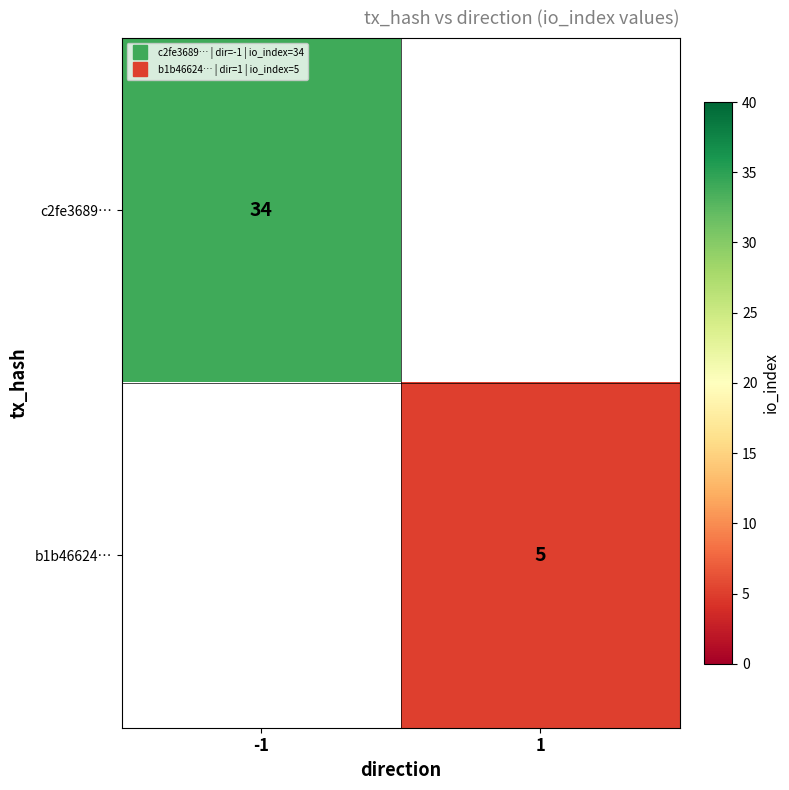

Count the number of data series in this chart.

2